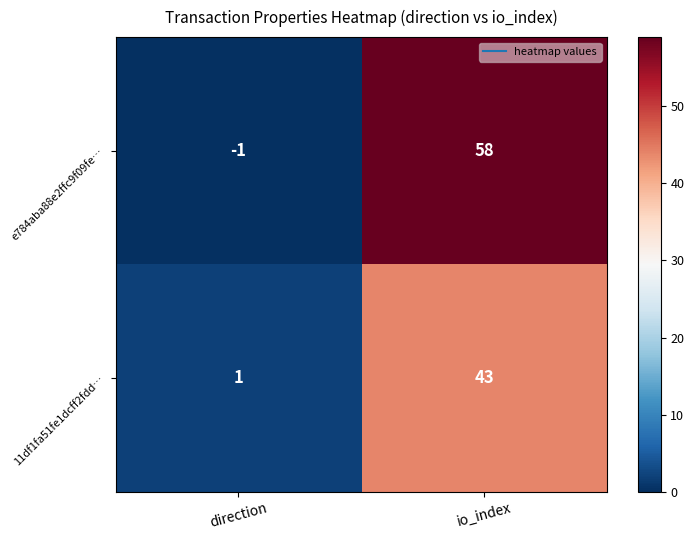

How many data points does each series have?

2